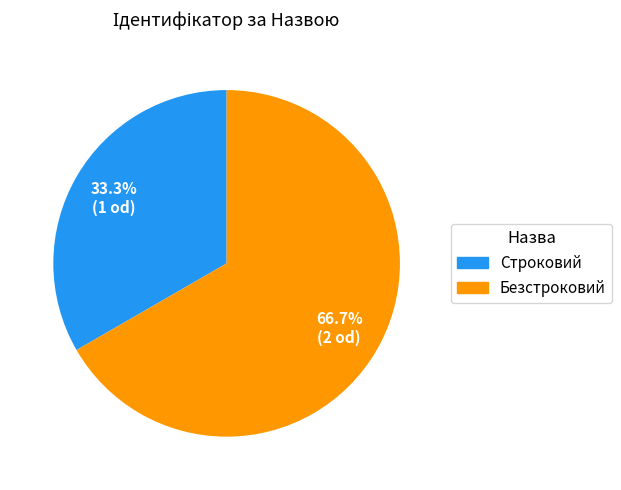

Which slice is the smallest?

Строковий